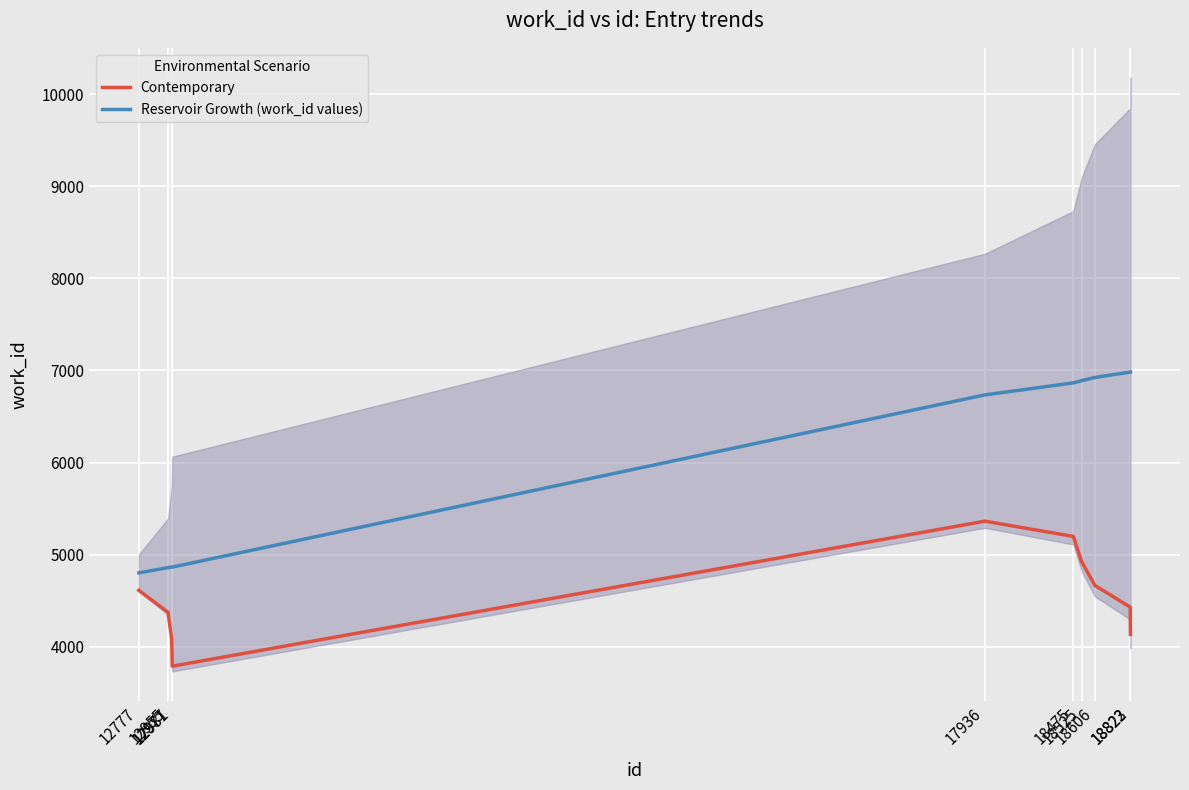

List the series in order of their peak value, highest first.

Reservoir Growth (work_id values), Contemporary